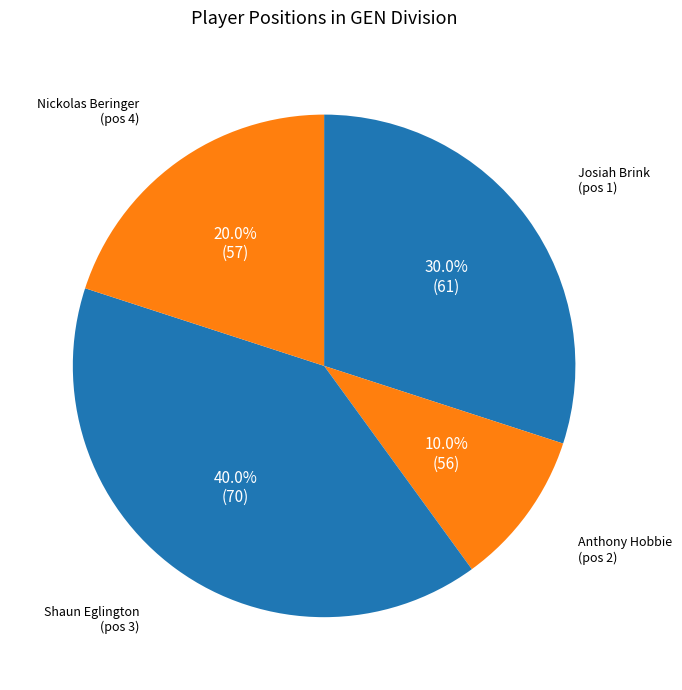

Count the number of slices in the pie.

4